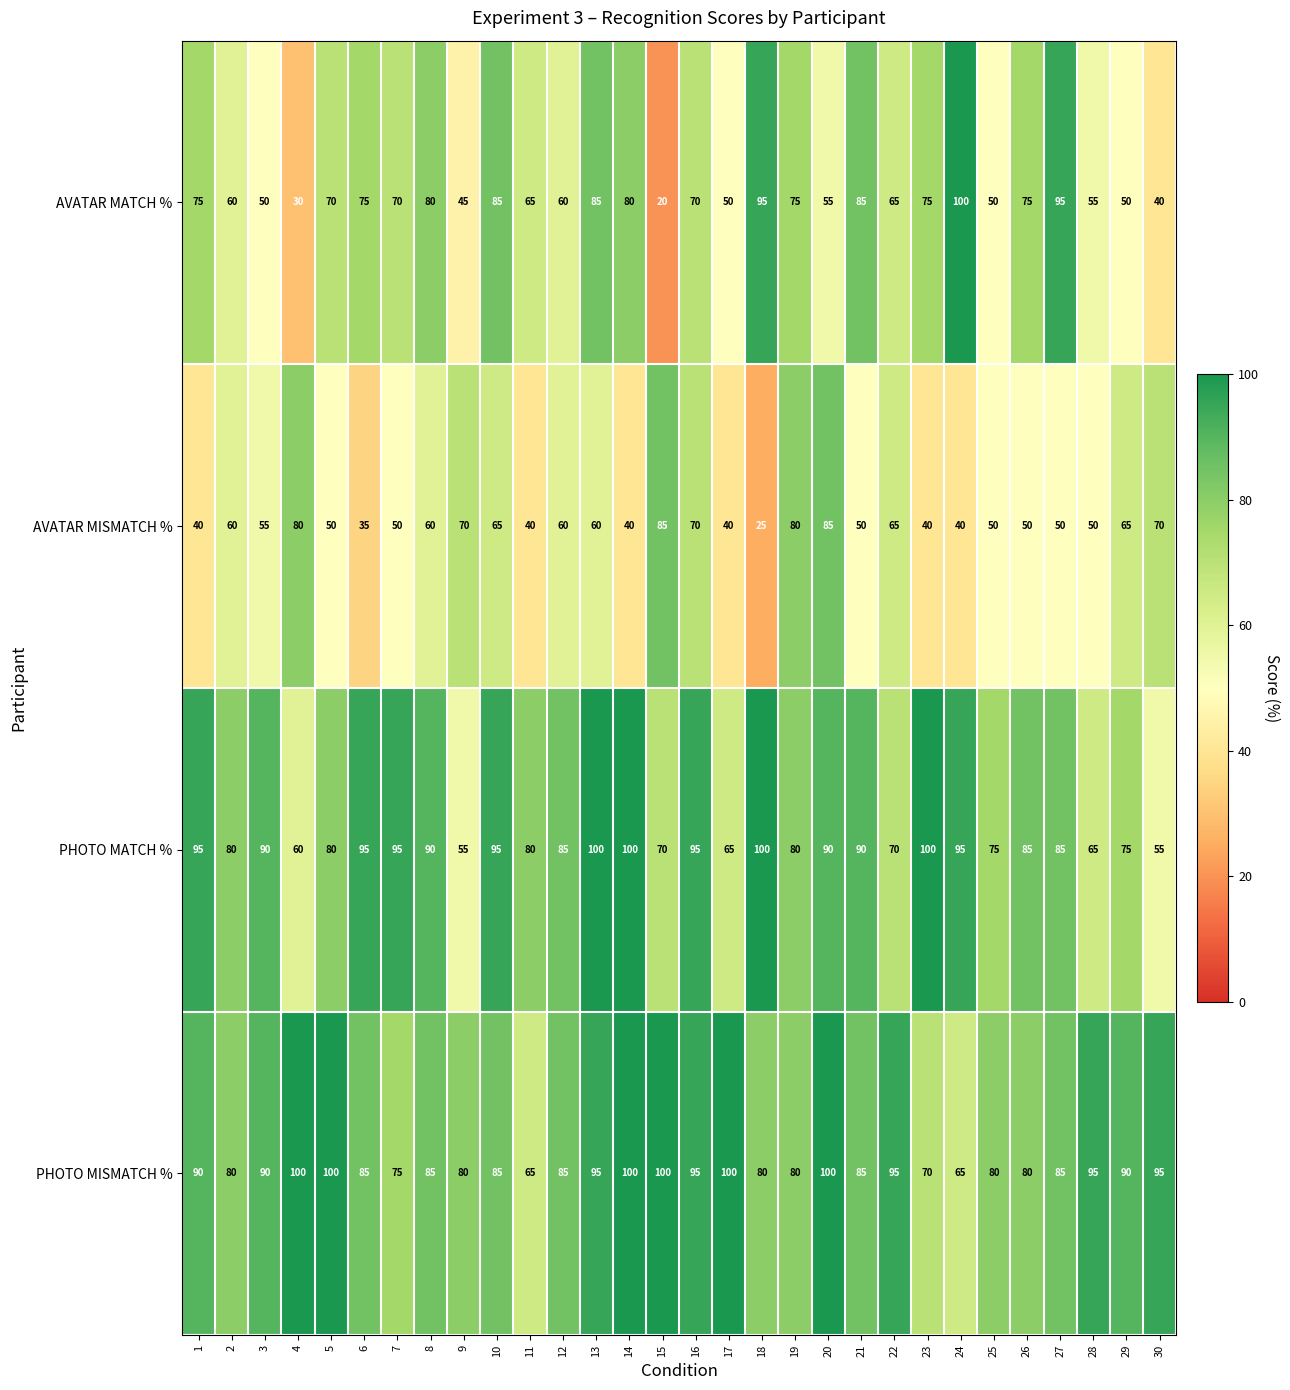

How many categories are shown in the chart?

30